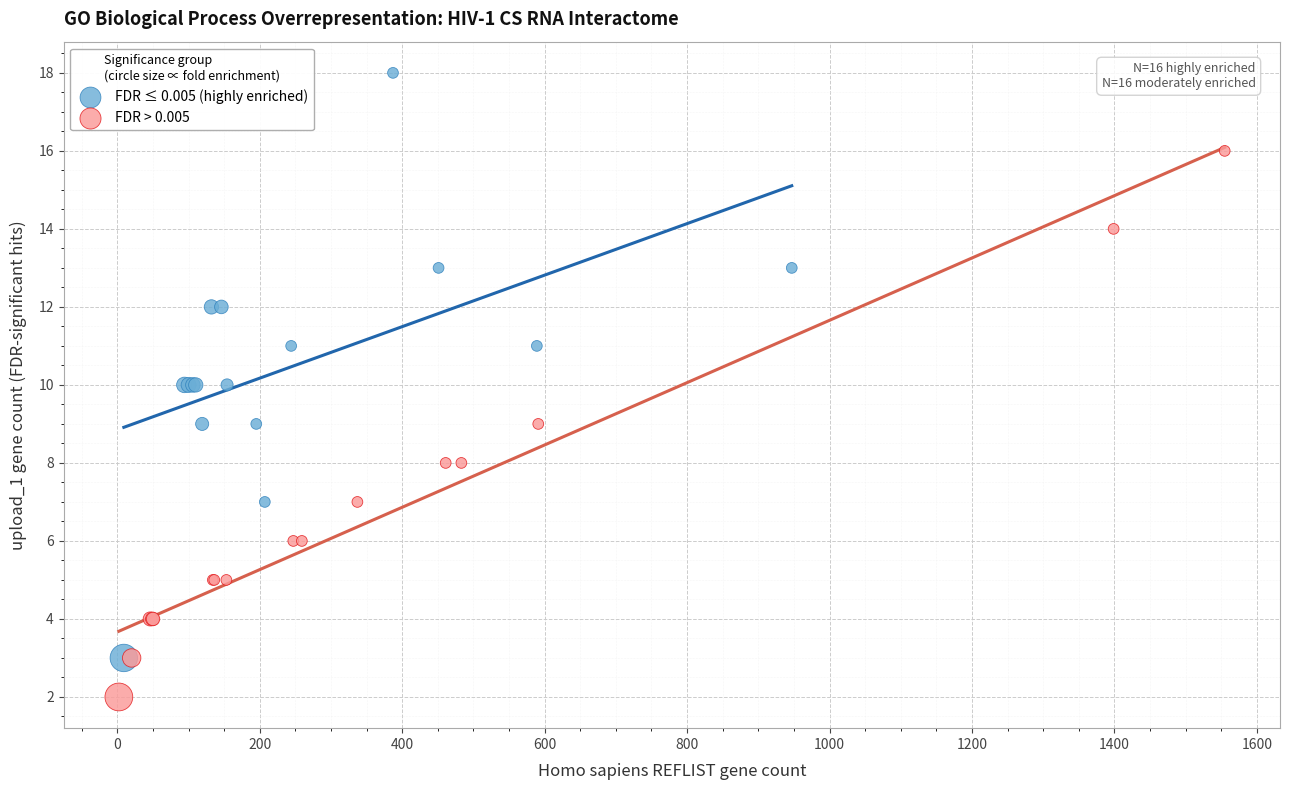

Which series reaches the maximum Y coordinate?

FDR ≤ 0.005 (highly enriched)